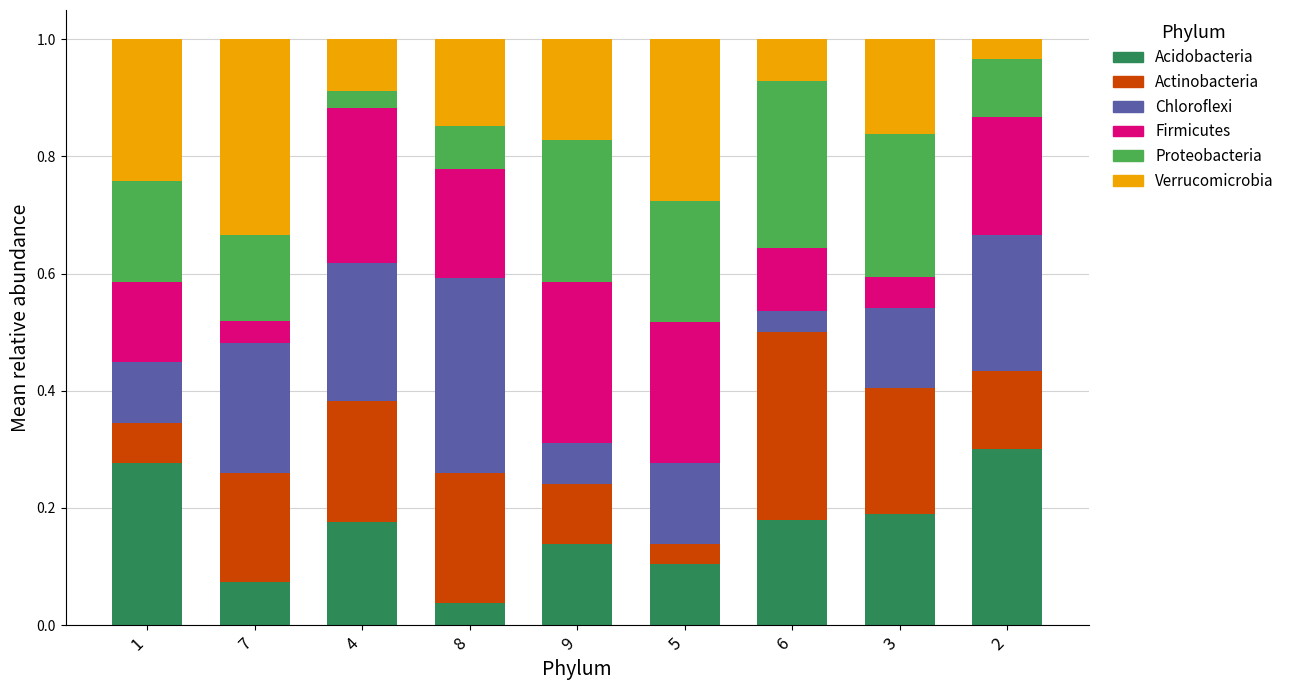

What is the total value across all series at 9?

1.0